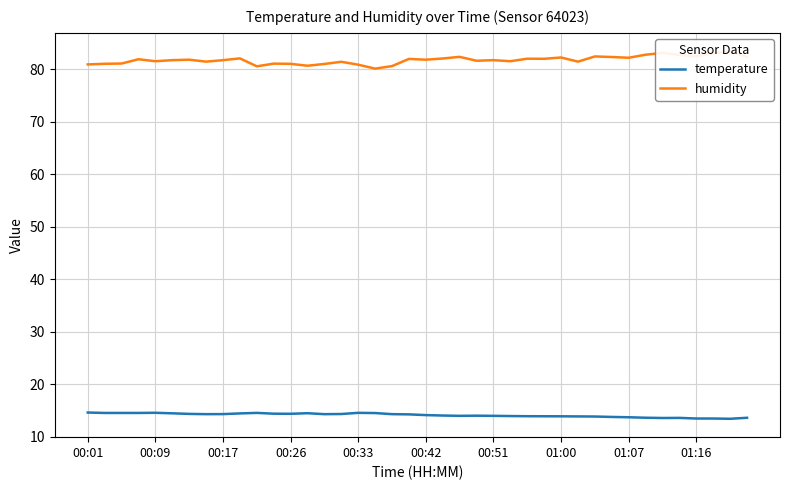

True or false: humidity and temperature cross at least once.

False